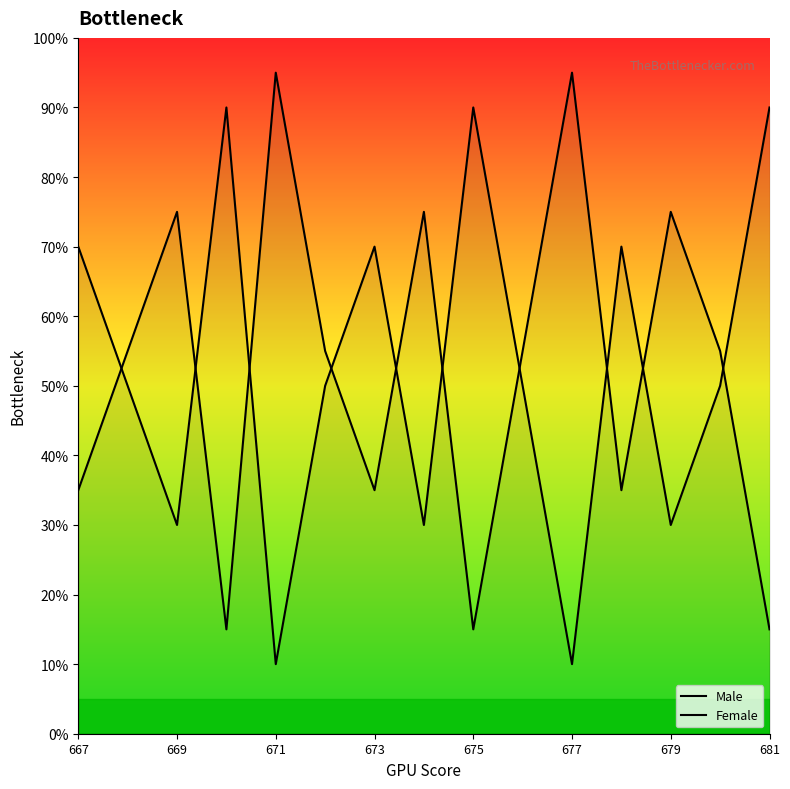

List the series in order of their peak value, highest first.

Male, Female